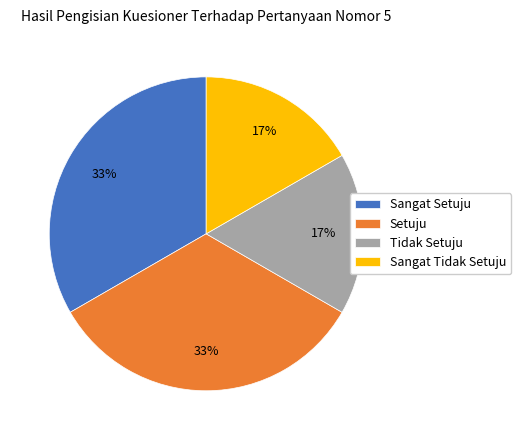

Between Tidak Setuju and Sangat Setuju, which is larger?

Sangat Setuju